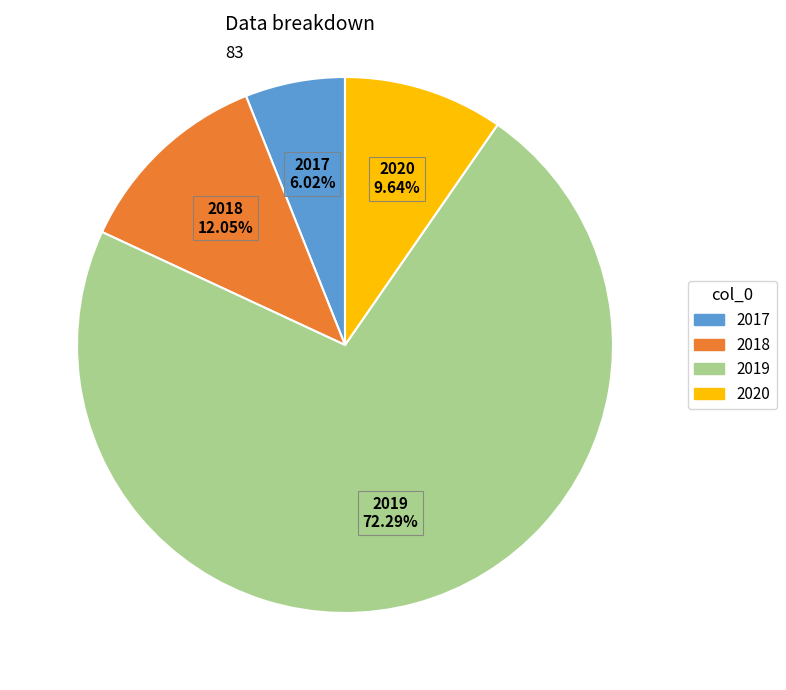

Which slice is the smallest?

2017